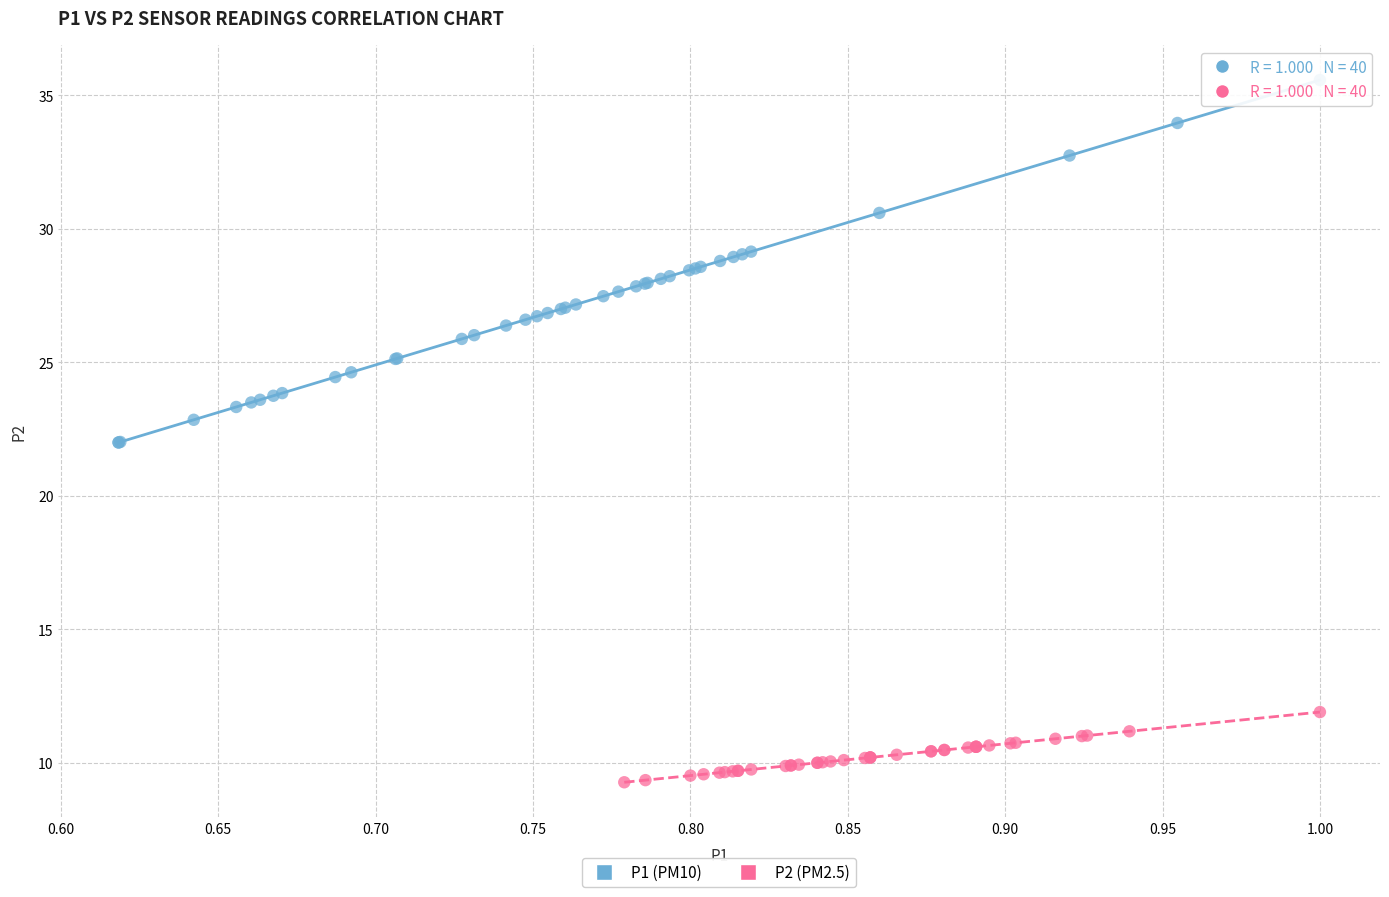

Which series contains the highest Y value?

P1 (PM10)